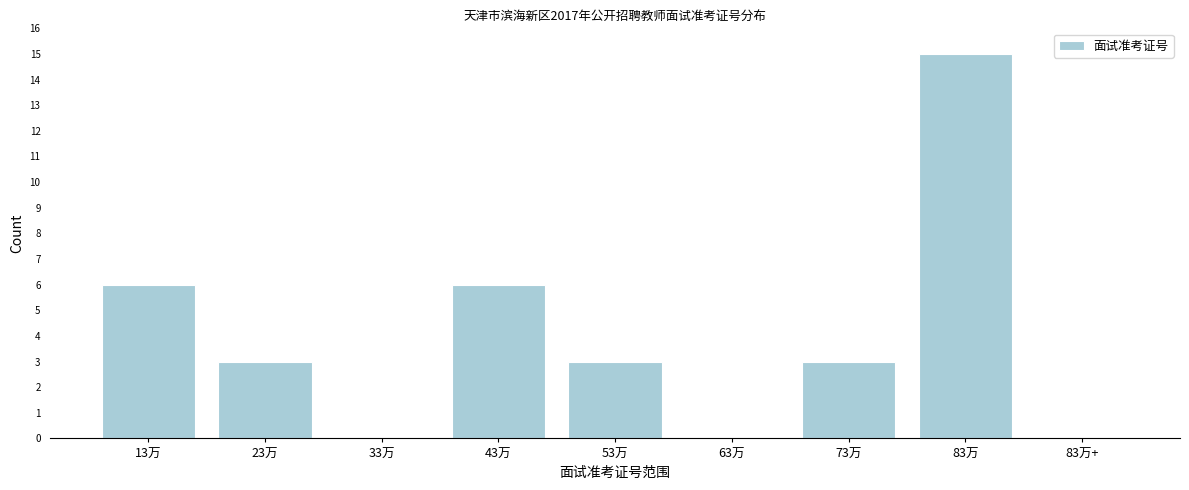

Reading left to right, extract all data points from this chart.

13万=6	23万=3	33万=0	43万=6	53万=3	63万=0	73万=3	83万=15	83万+=0